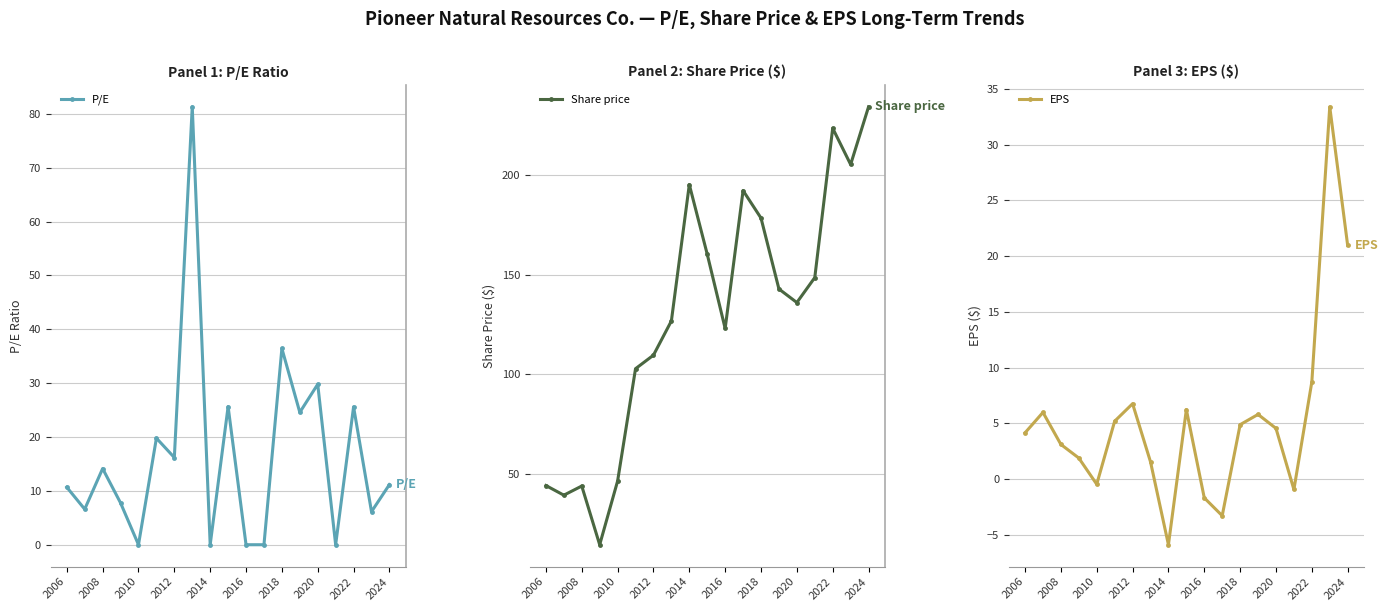

List the series in order of their peak value, lowest first.

EPS, P/E, Share price